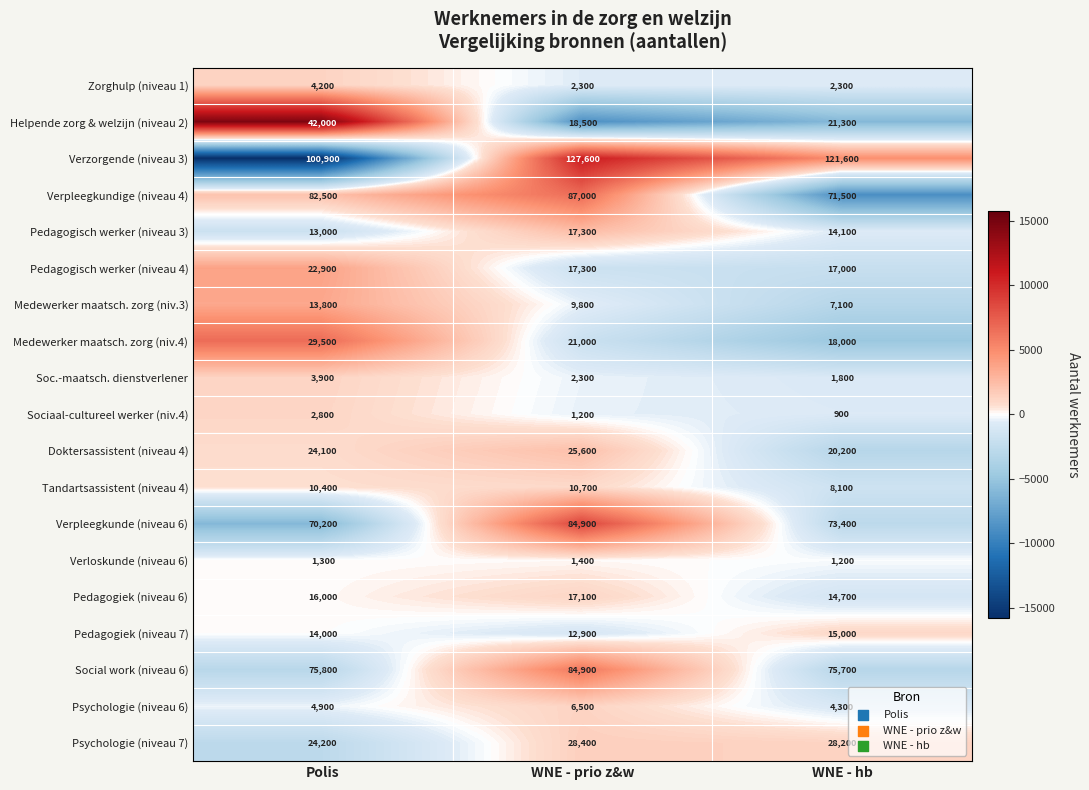

Which series changed the most between Polis and WNE - prio z&w?

Verzorgende (niveau 3)